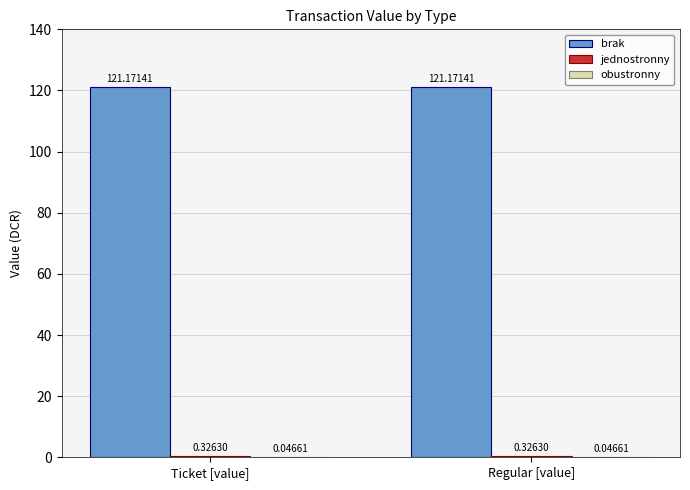

What is the total value across all series at Regular [value]?

121.5